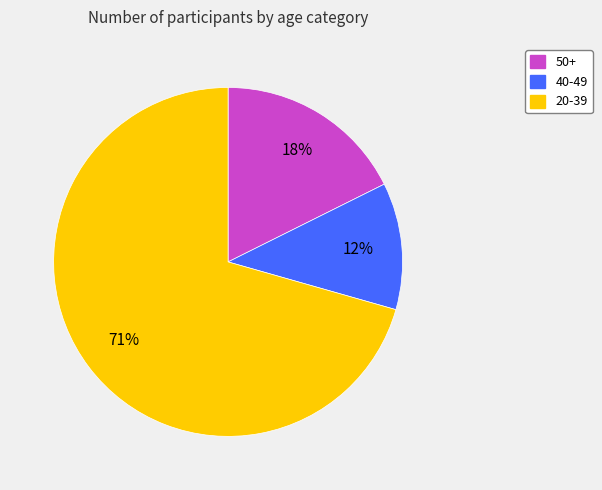

Is the sum of 40-49 and 50+ greater than half?

No